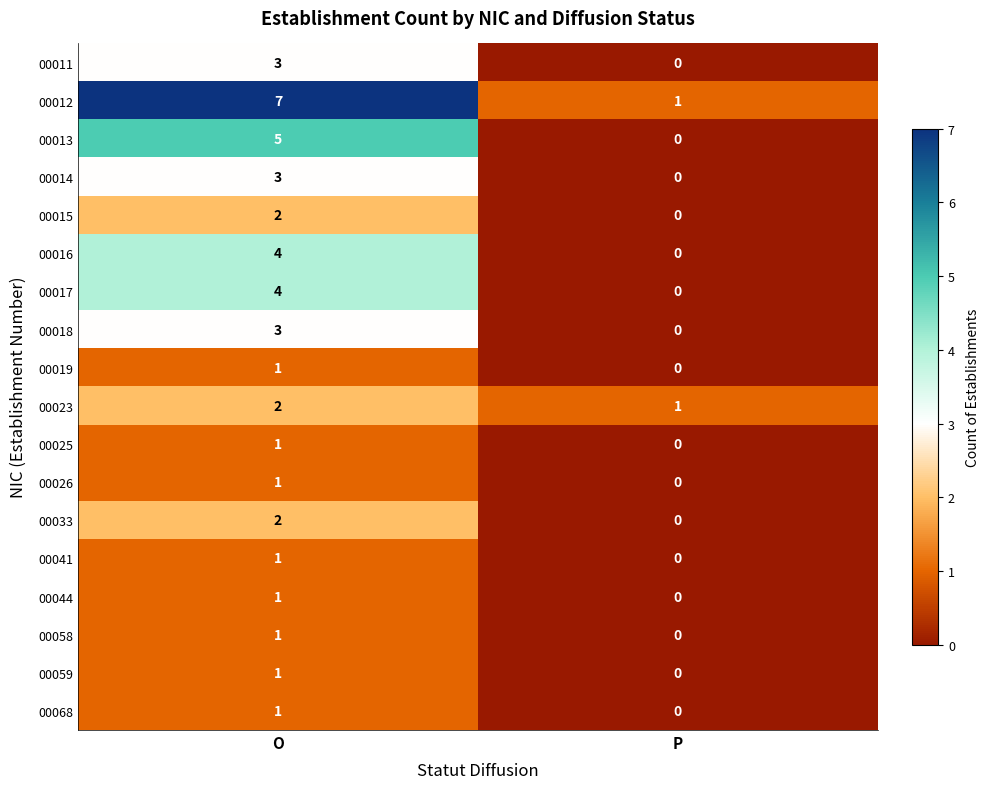

What is the difference between the 00016 values at O and P?

4